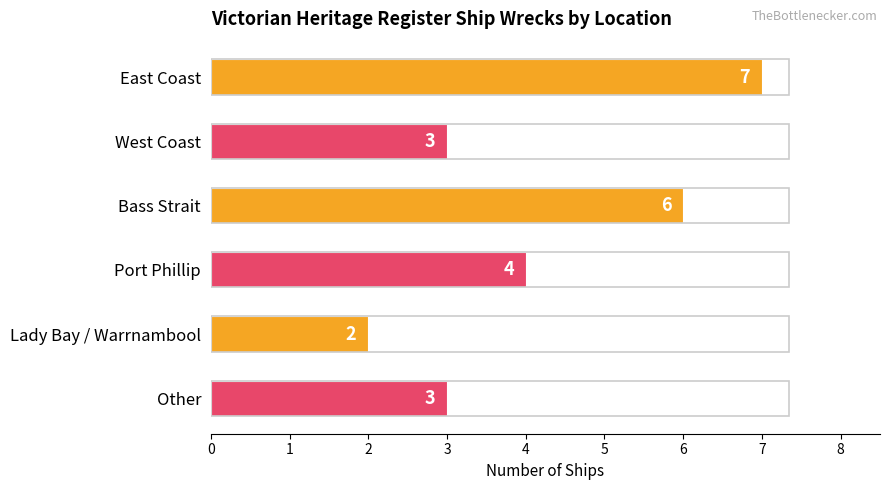

Where is the data nearest to the value 4?

Port Phillip